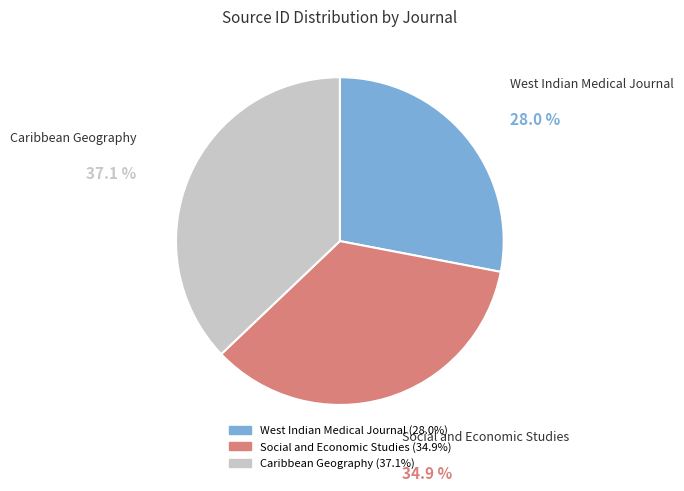

What is the total percentage of Caribbean Geography and West Indian Medical Journal?

65.1%